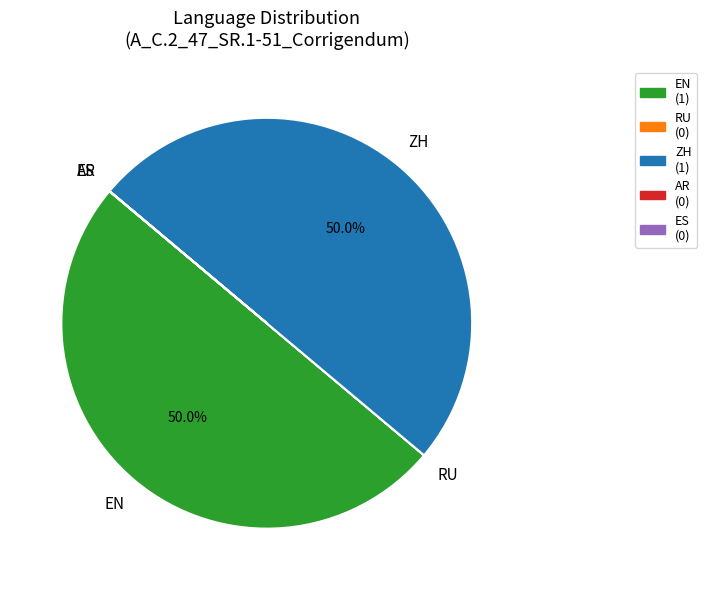

What percentage is the ZH slice, to the nearest percent?

50%